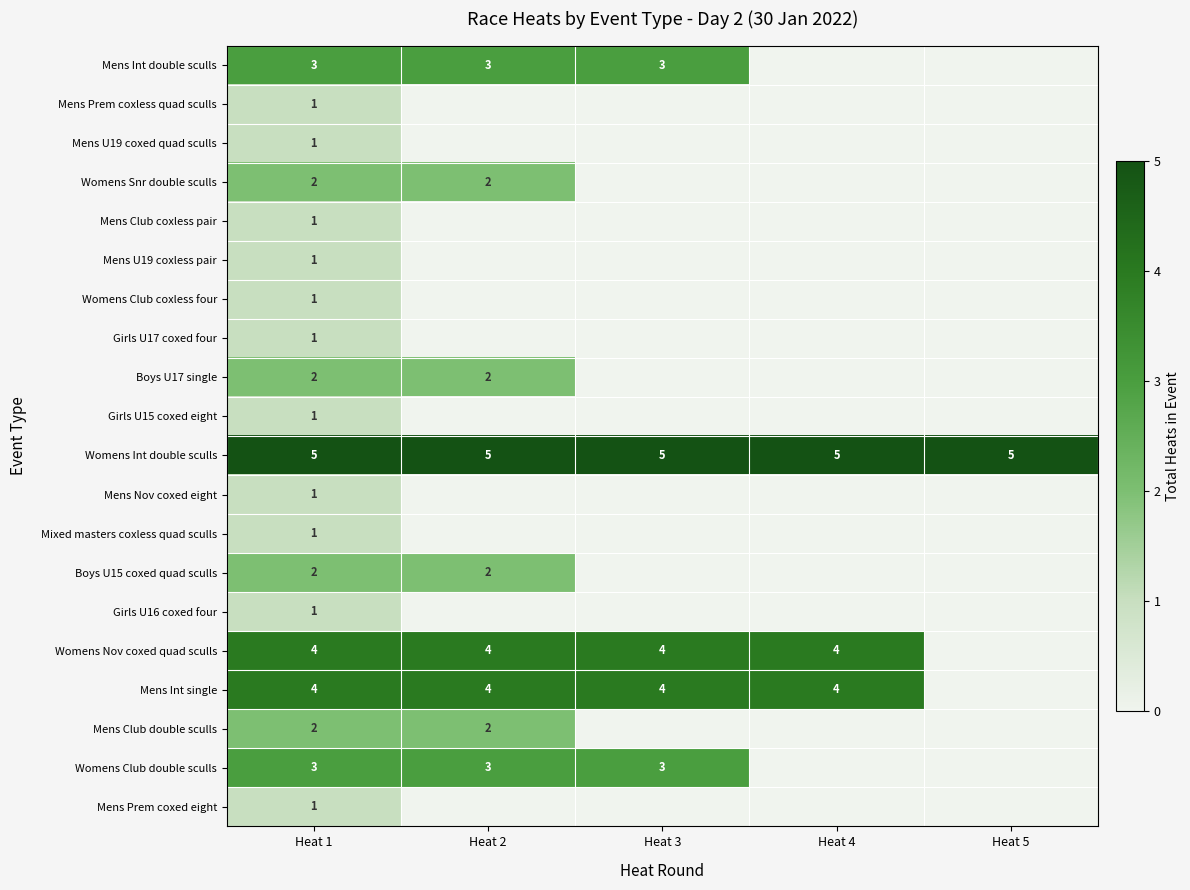

The Boys U17 single series shows 3 at Heat 1. True or false?

False